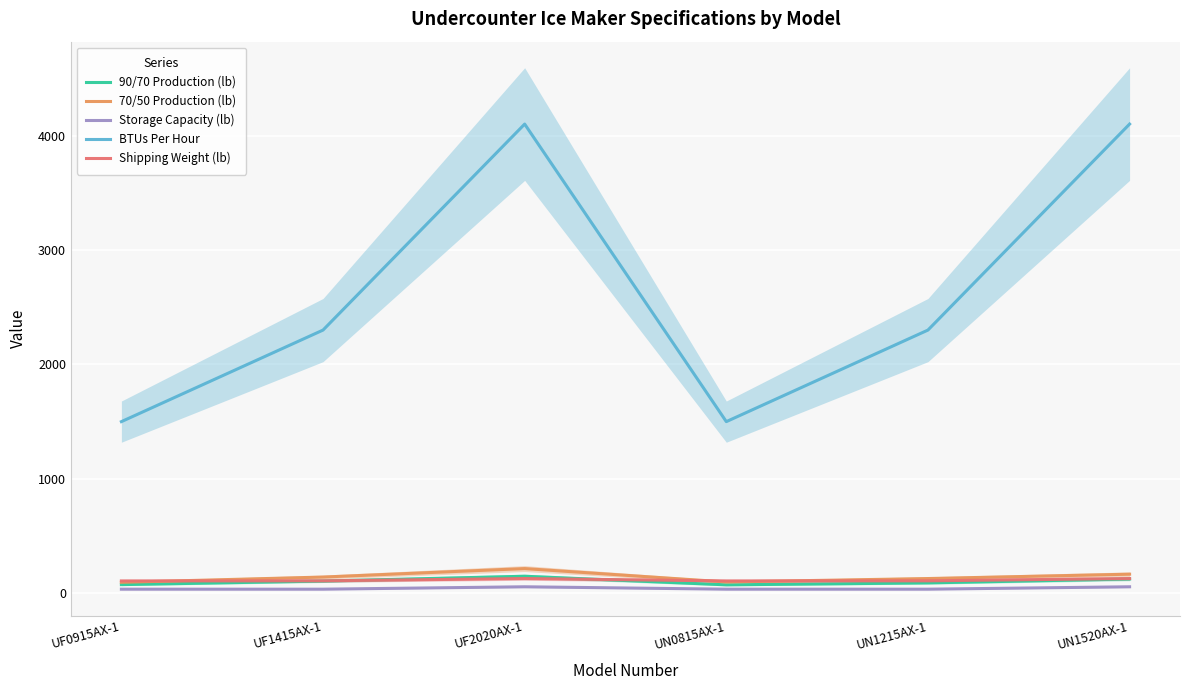

At which category does Shipping Weight (lb) reach its first local peak?

UF2020AX-1